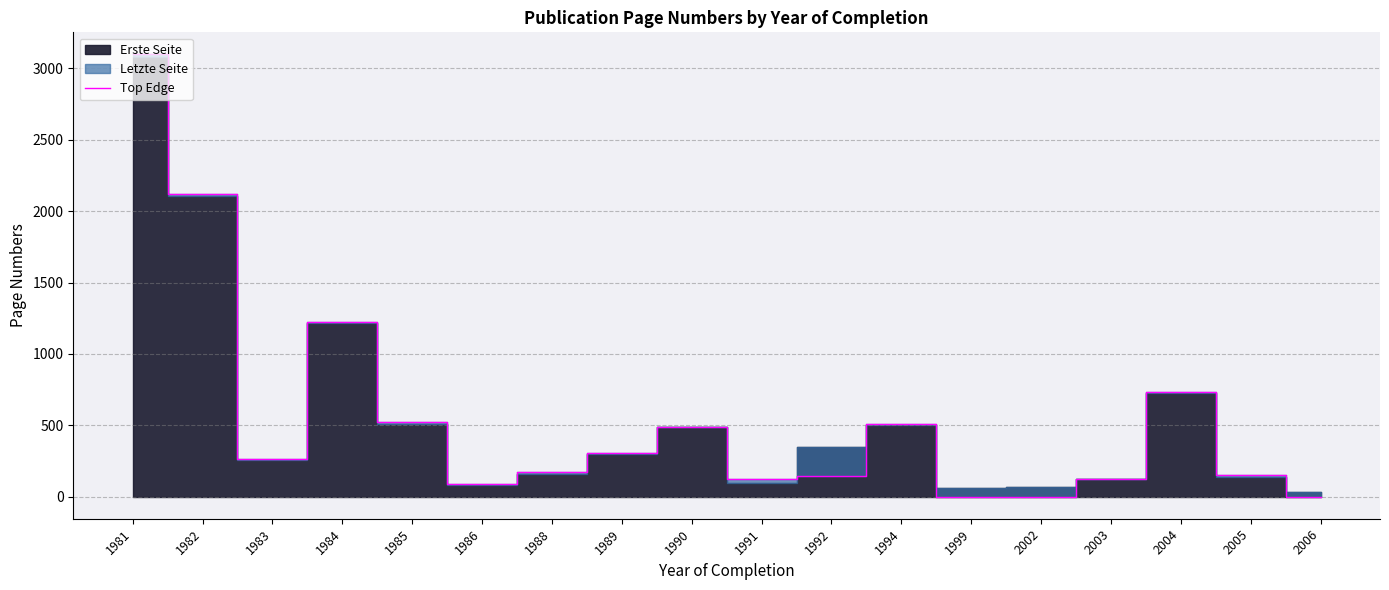

What is the difference between the maximum and second lowest values?

3098.0